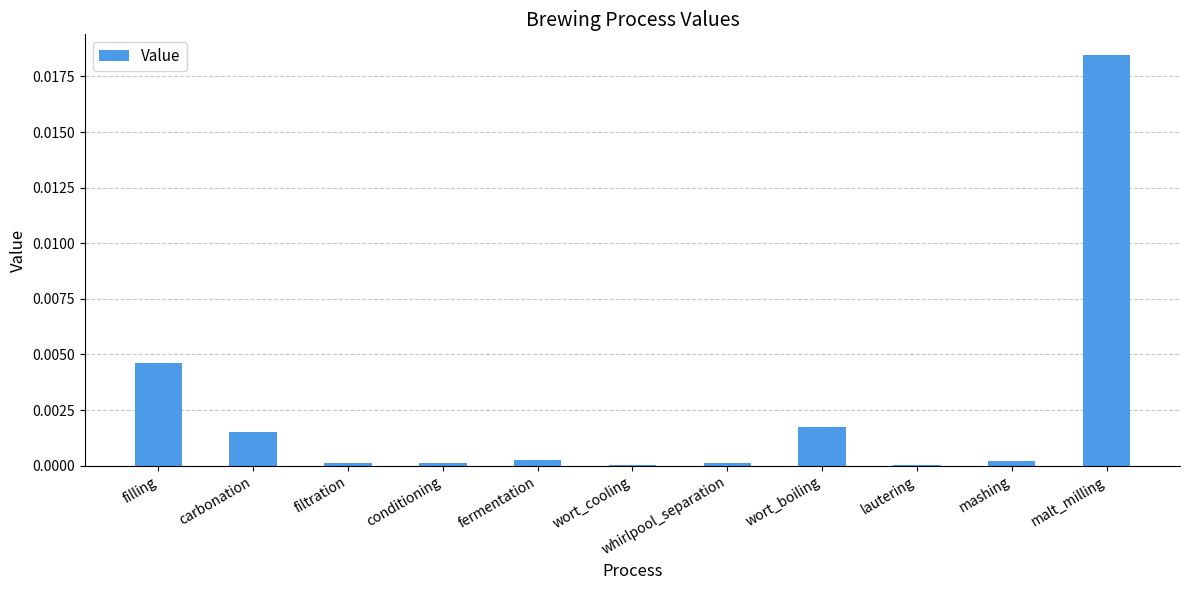

Which has a higher value, conditioning or filling?

filling